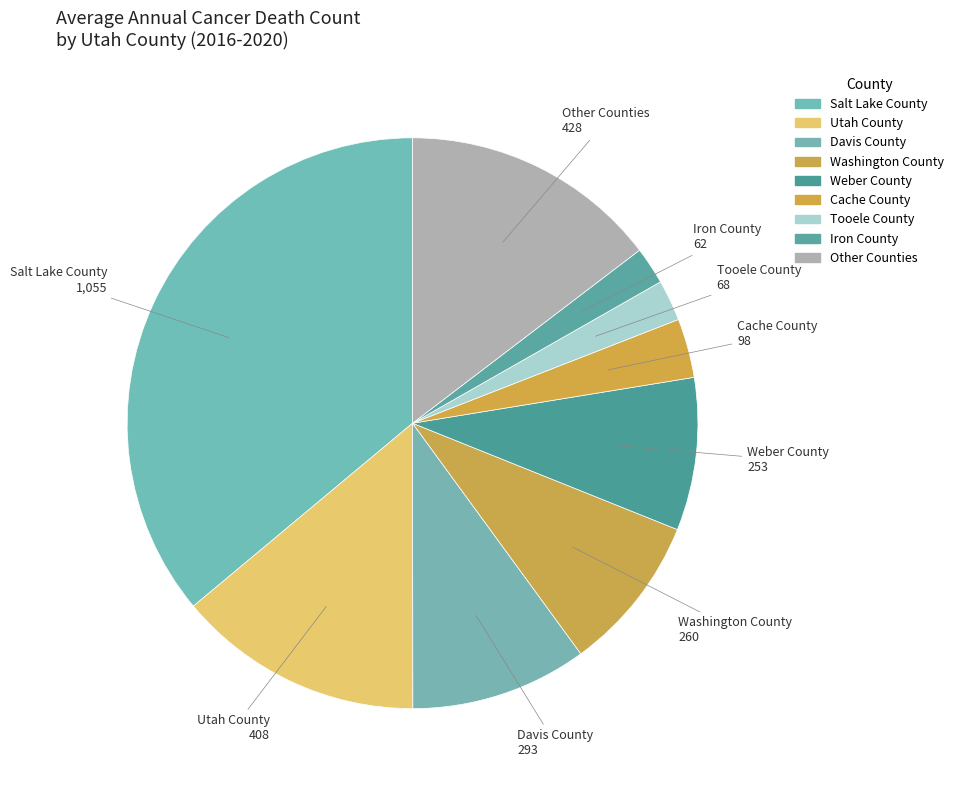

Which category has the biggest portion of the pie?

Salt Lake County